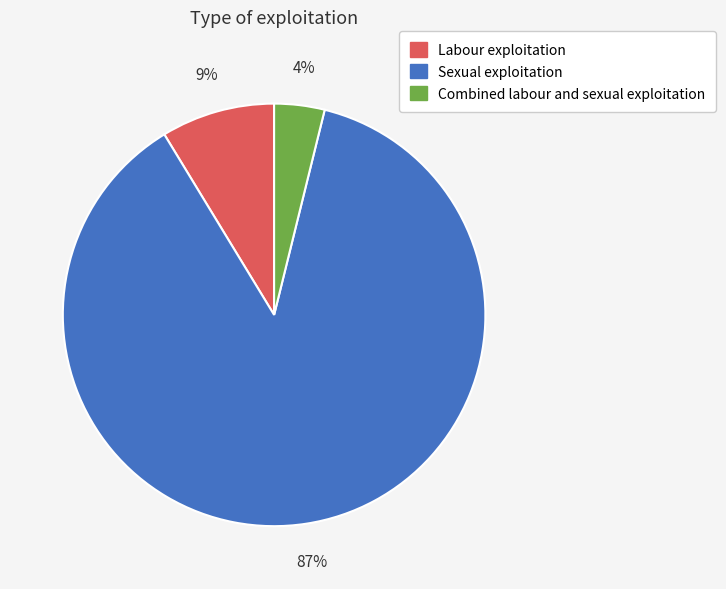

To the nearest percent, what is the difference between the Labour exploitation and Combined labour and sexual exploitation slice percentages?

5%